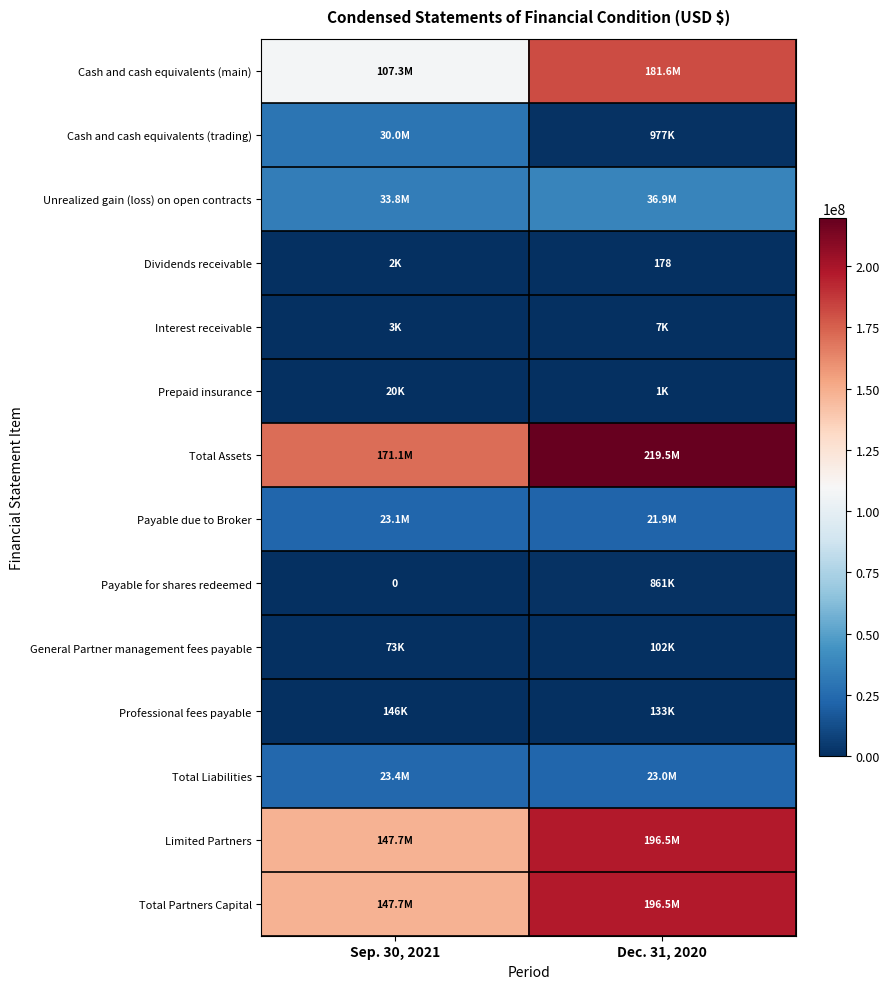

What is the minimum value for Payable due to Broker?

21925587